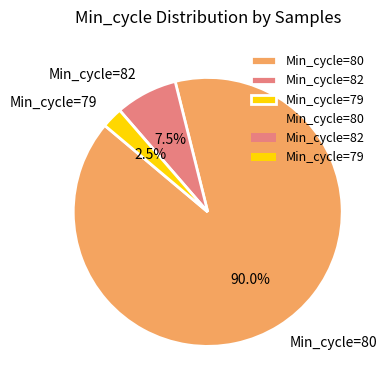

Which slice is the smallest?

Min_cycle=79